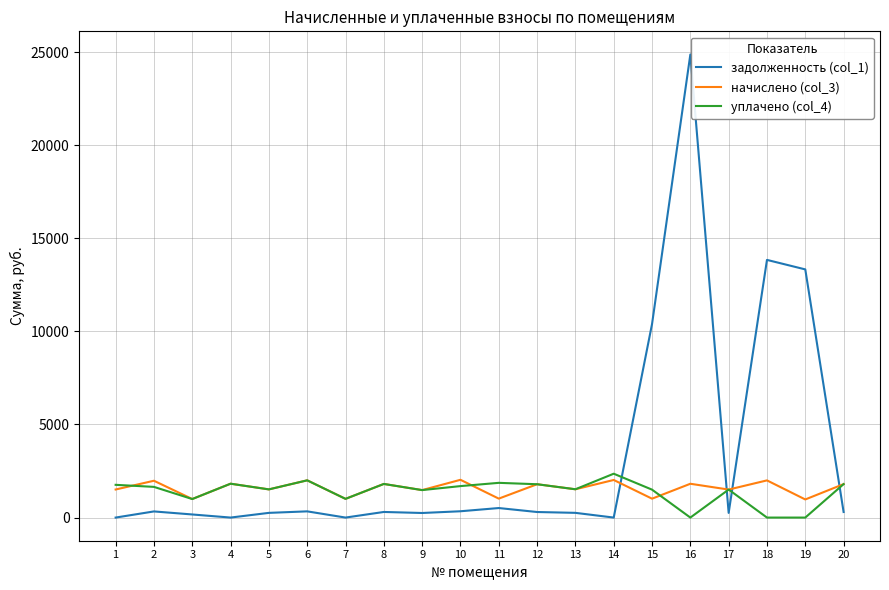

Does the chart have visible grid lines?

Yes